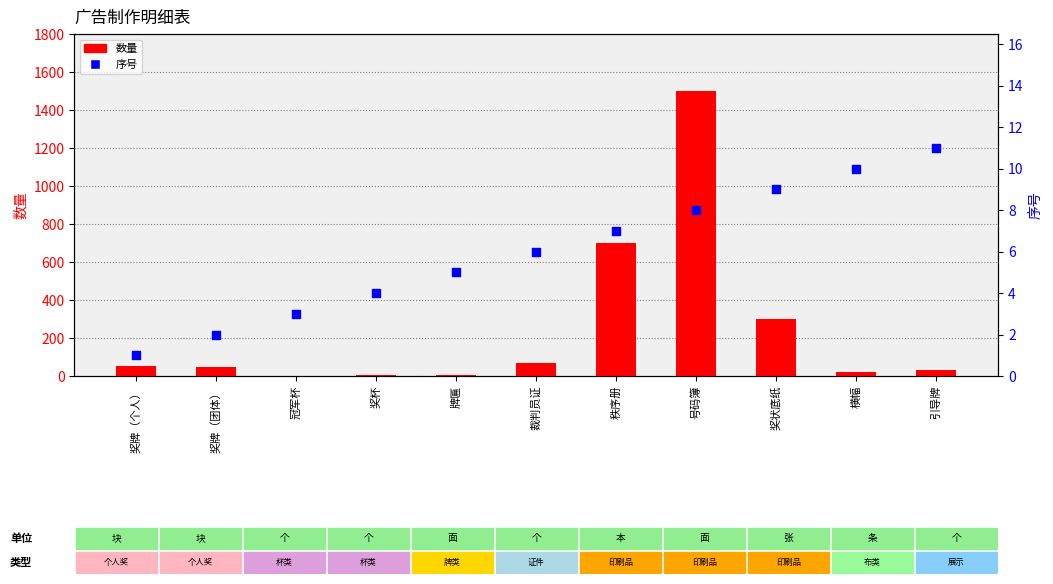

At which category is the sum across all series the highest?

号码簿